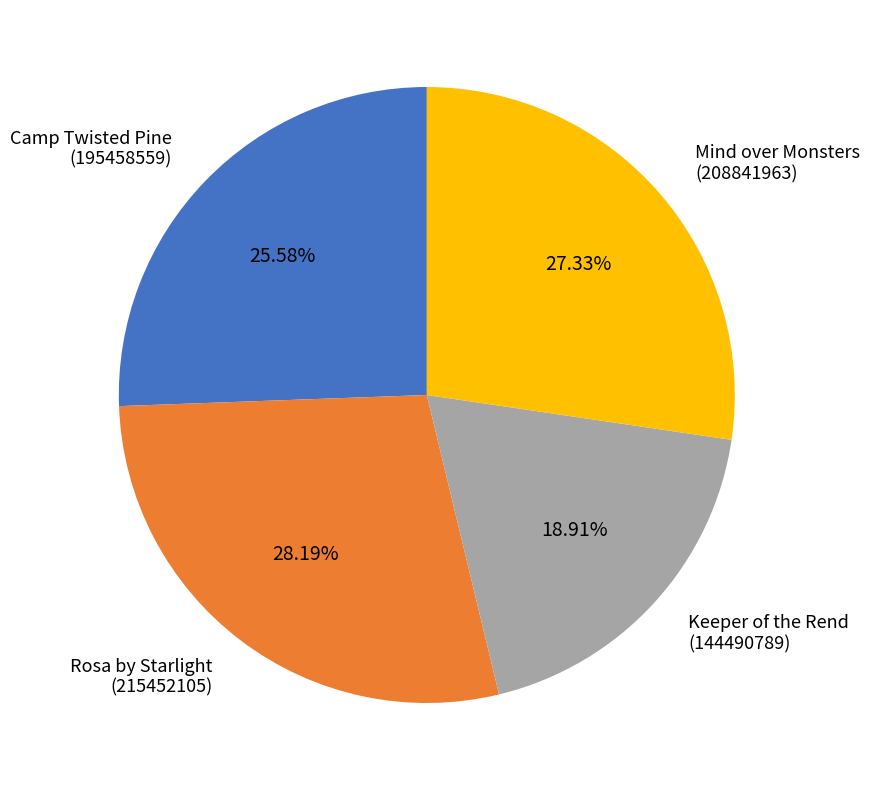

Is Keeper of the Rend (144490789) the majority of the pie?

No